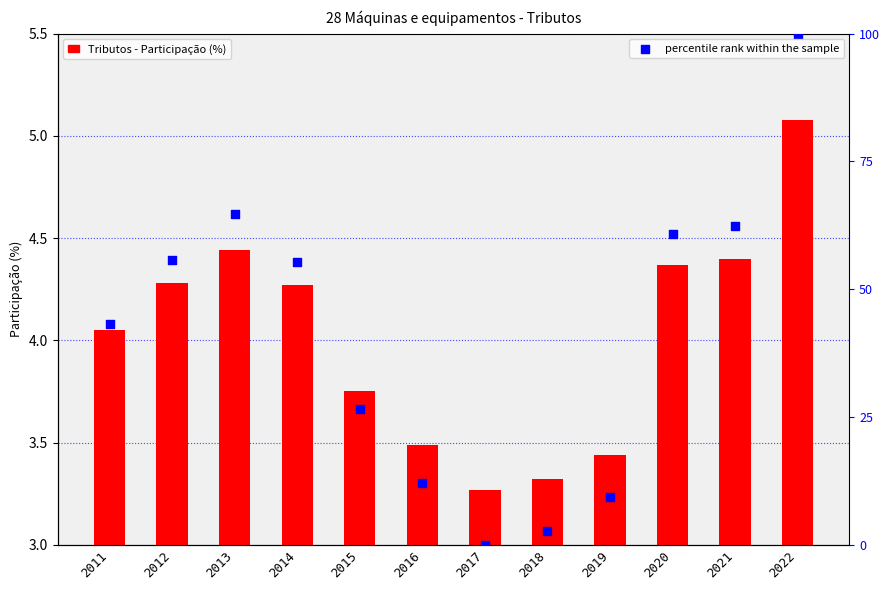

Which series has the largest Y range (max minus min)?

percentile rank within the sample